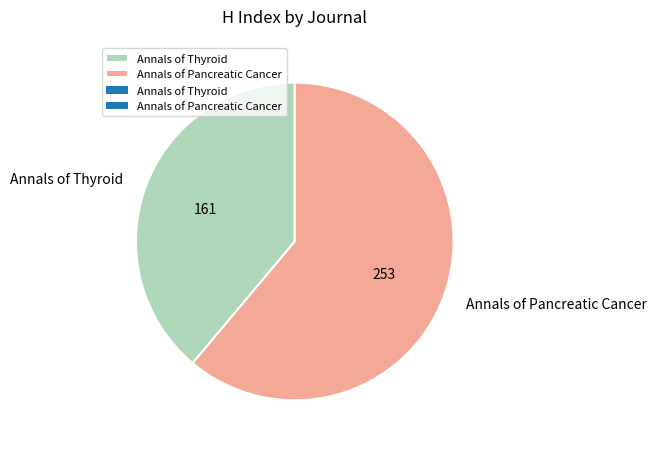

True or false: Annals of Thyroid accounts for 39% of the total.

True